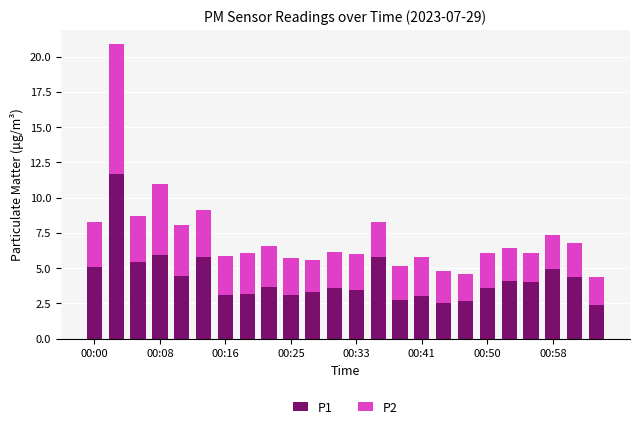

What is the sum of all P1 values?

102.0